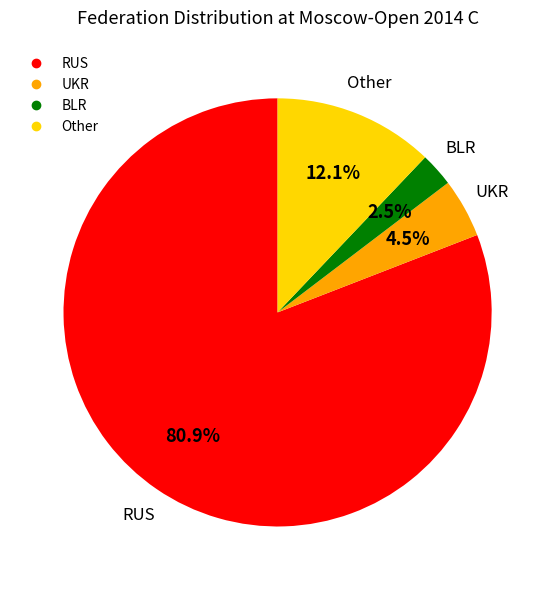

Is there a majority slice in this chart?

Yes